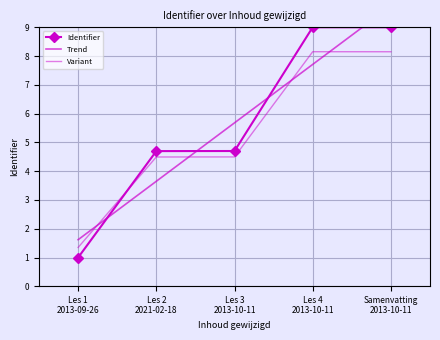

What is the approximate value at Samenvatting 2013-10-11?

9.0